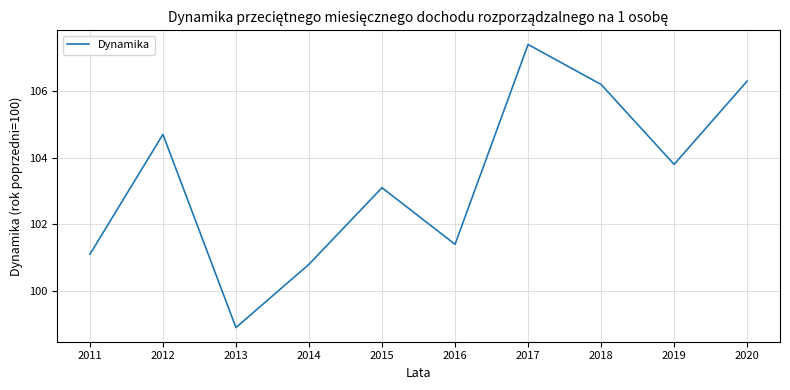

The chart shows a value of 57.3 at 2013. True or false?

False